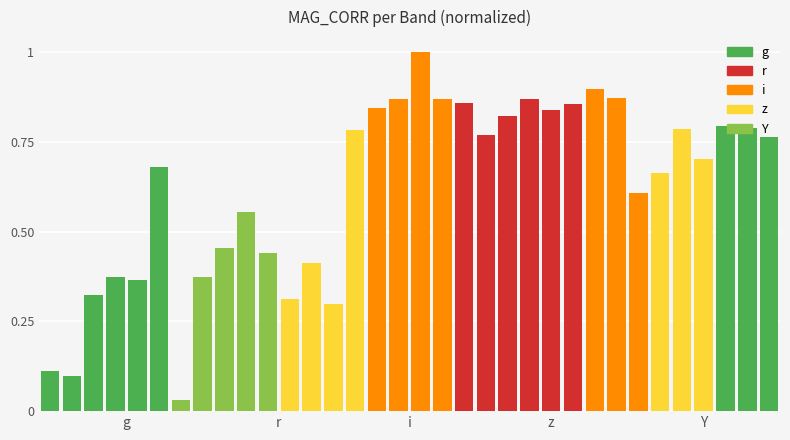

How many bars are there in total?

34